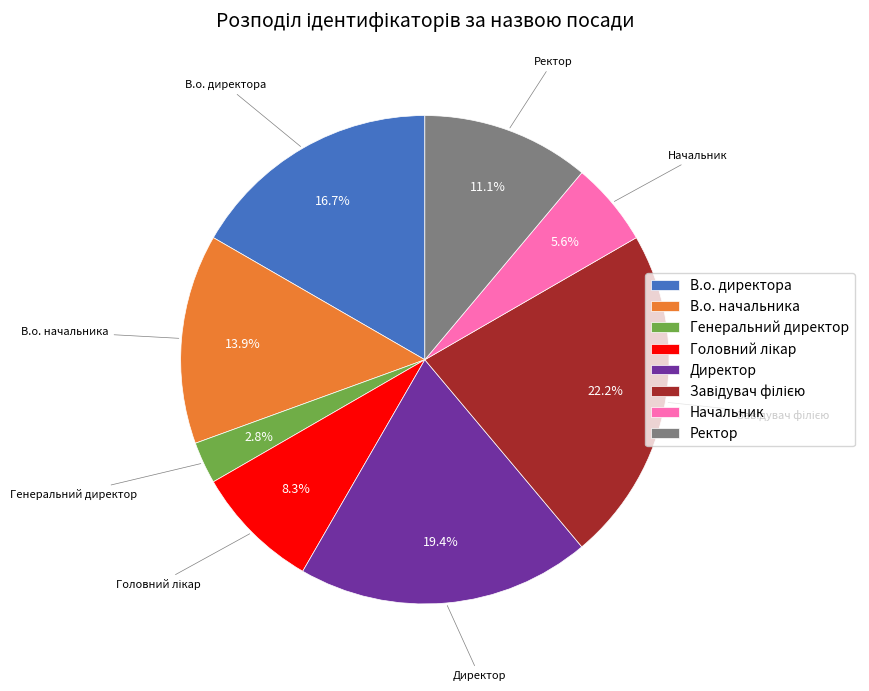

Which category has the smallest portion of the pie?

Генеральний директор